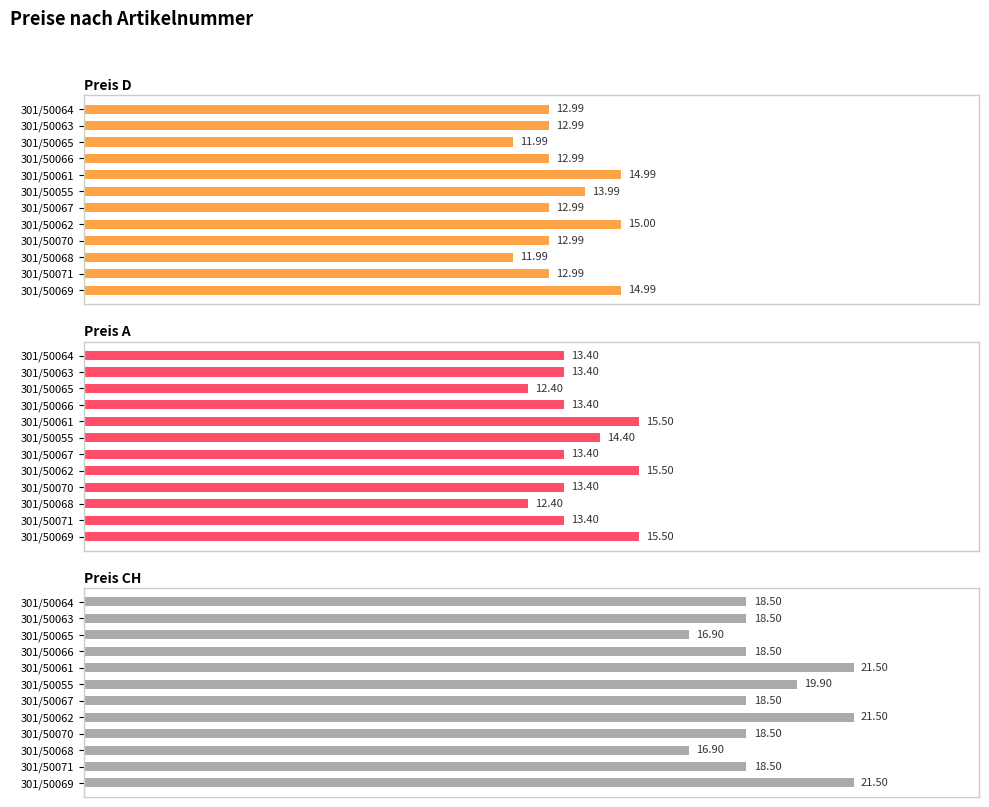

Which series has the largest total across all categories?

Preis CH